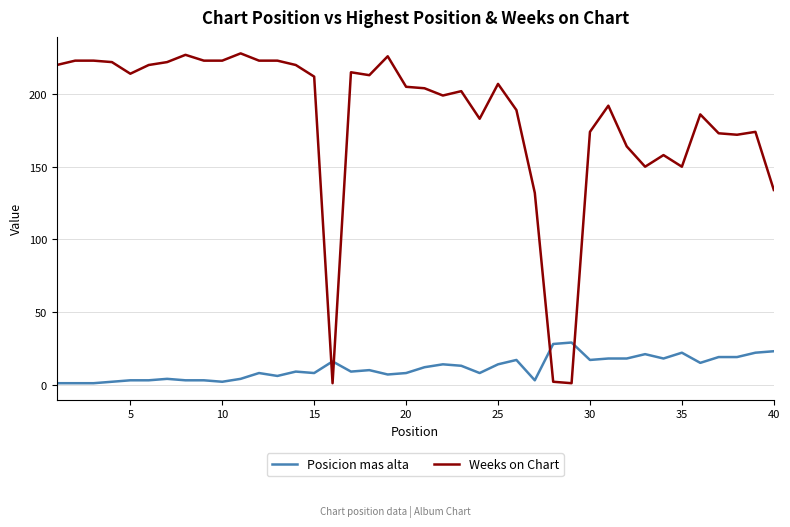

Which series has the largest total across all categories?

Weeks on Chart